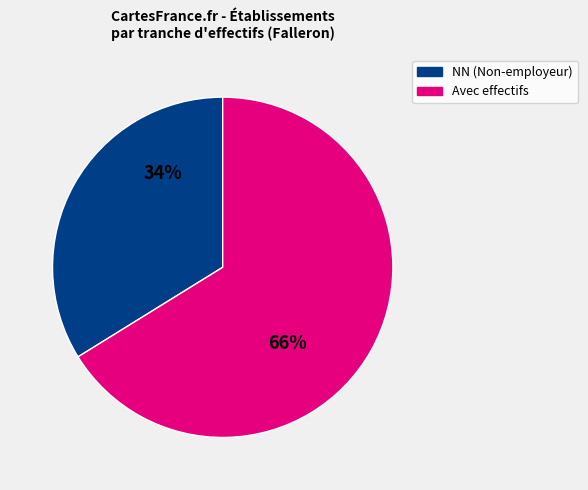

Is there a majority slice in this chart?

Yes